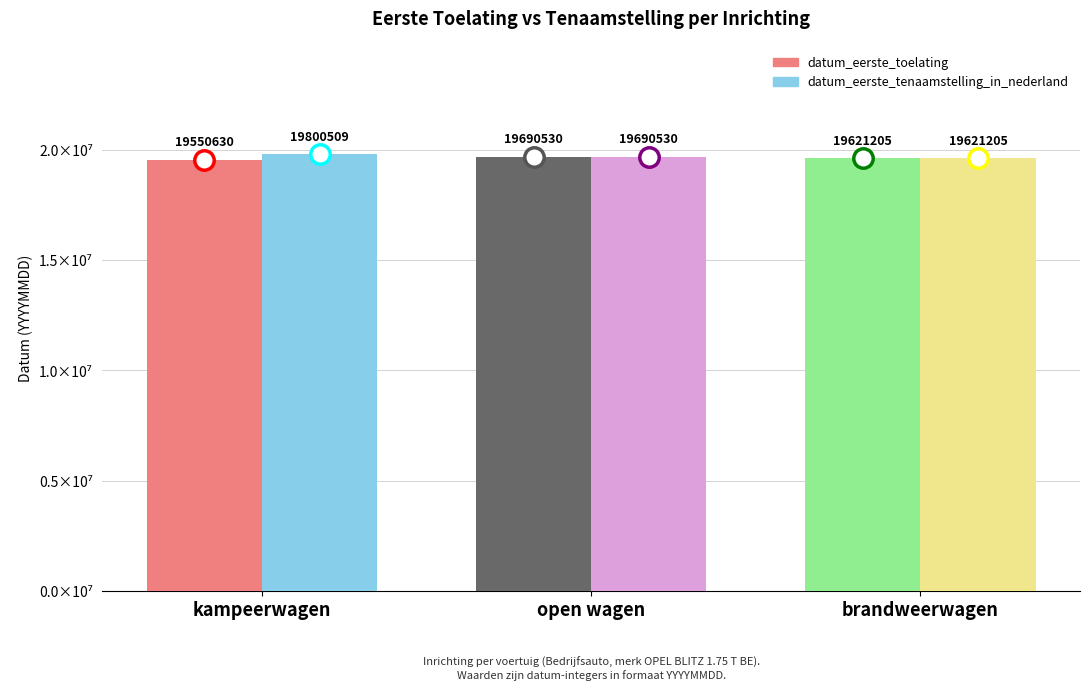

Which series has the widest spread of values?

datum_eerste_tenaamstelling_in_nederland